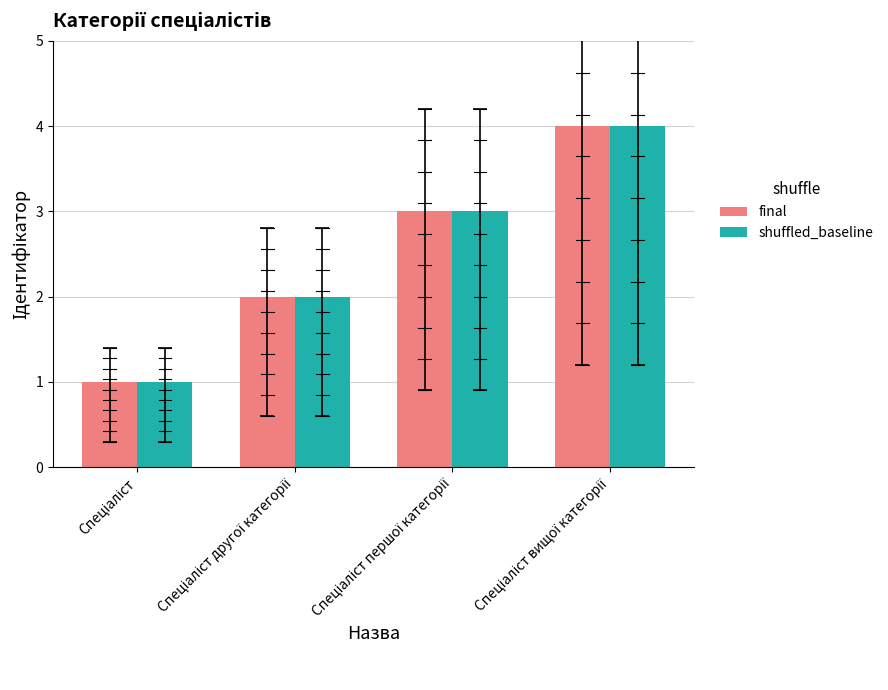

What is the maximum value shown in the chart?

4